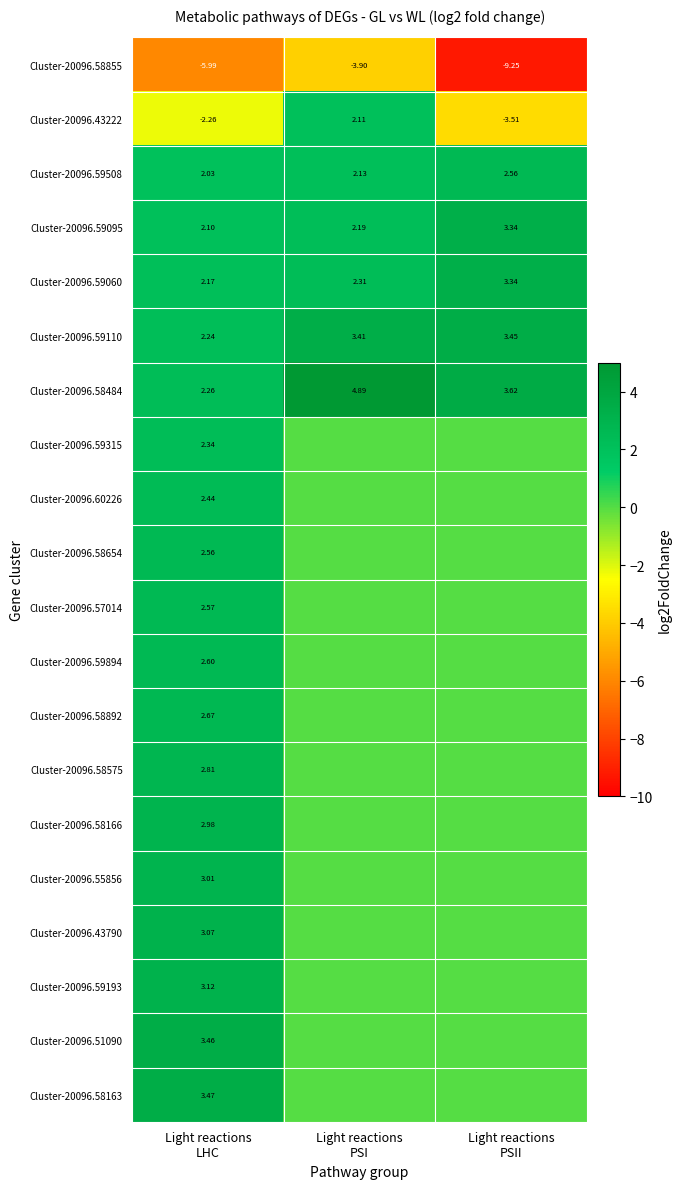

Which series has the largest total across all categories?

Cluster-20096.58484